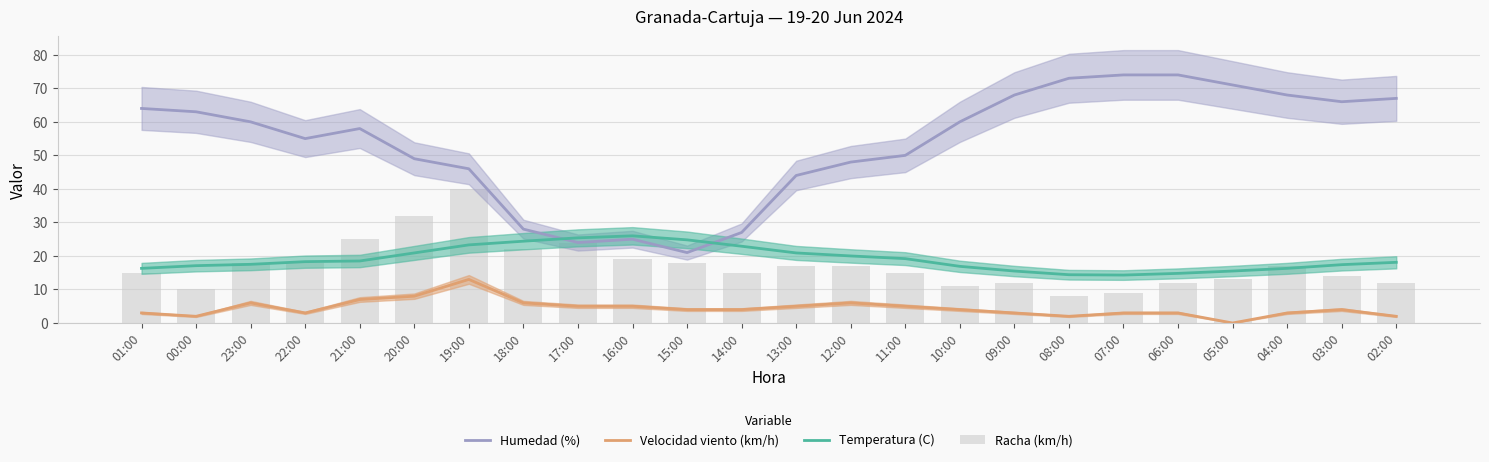

True or false: Humedad (%) has a value of 21.0 at 15:00.

True